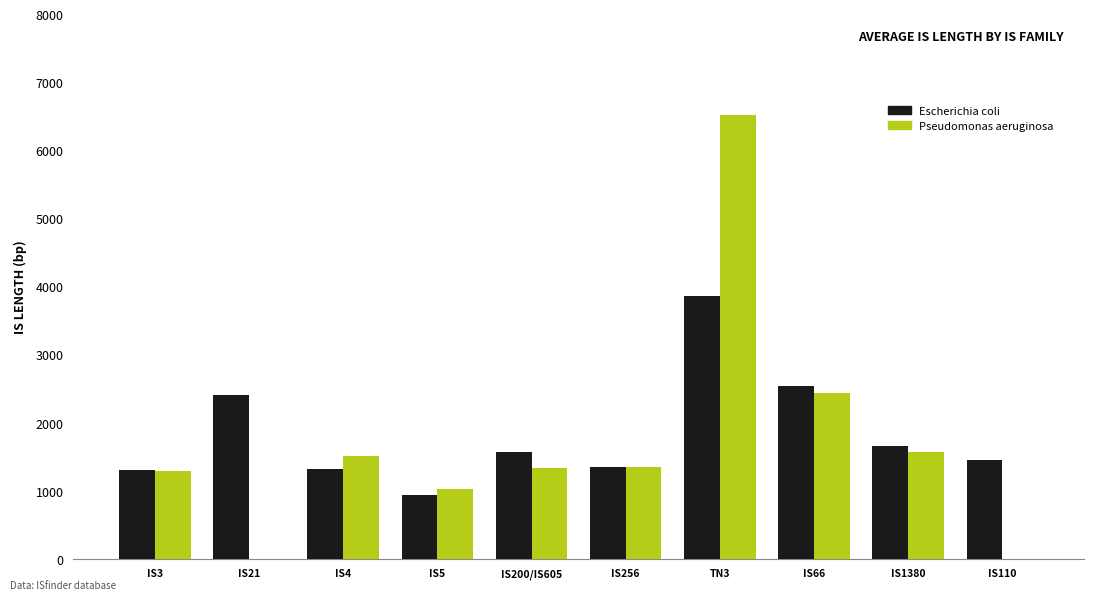

At which label is Escherichia coli closest to 2394?

IS21